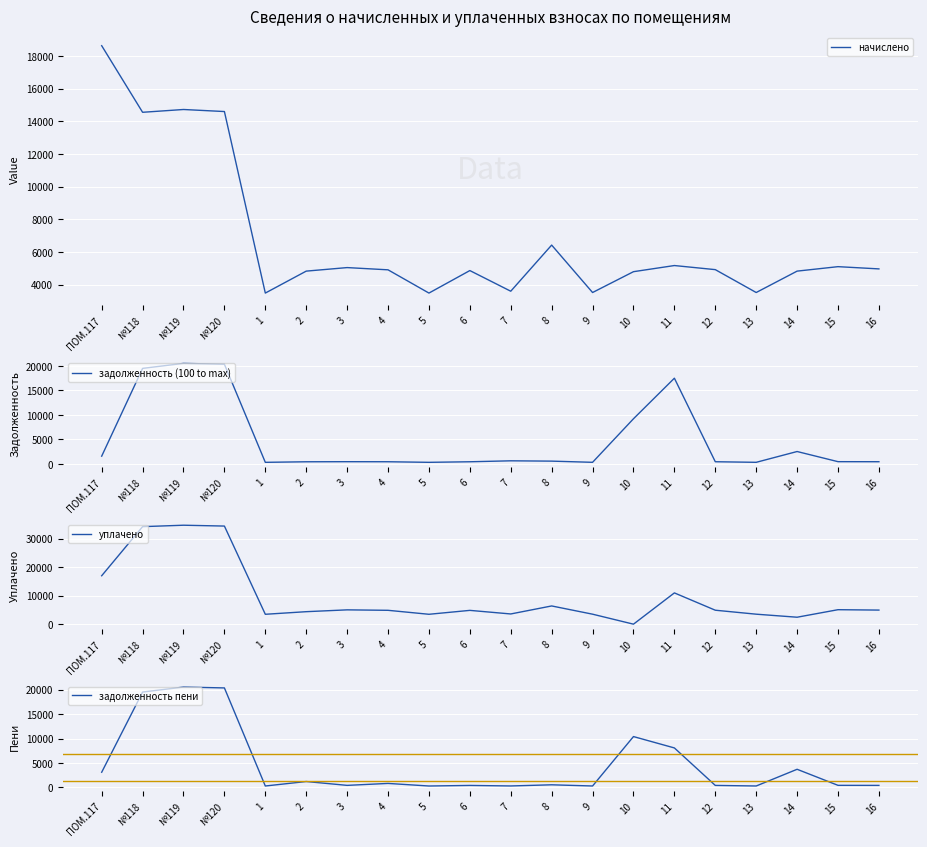

What is the value of the начислено point at the 12th from the left?

6422.9